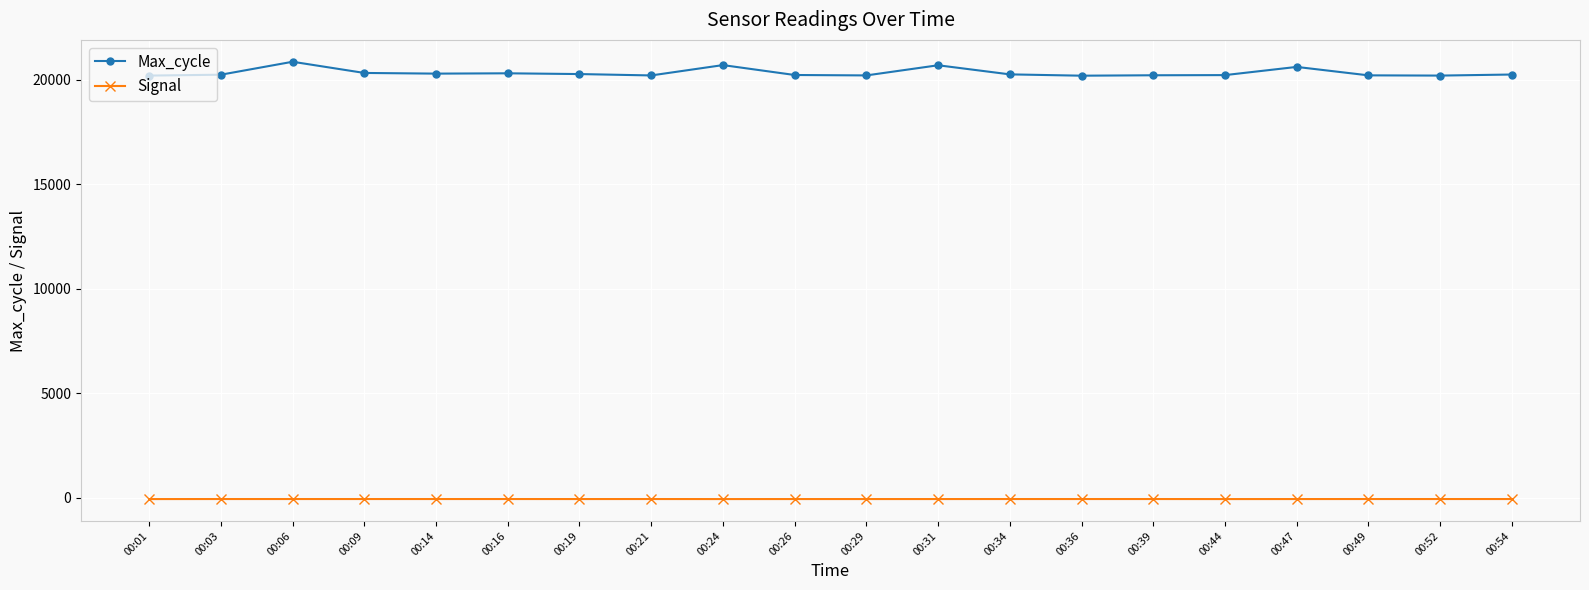

What value does the Signal series have at 00:31?

-72